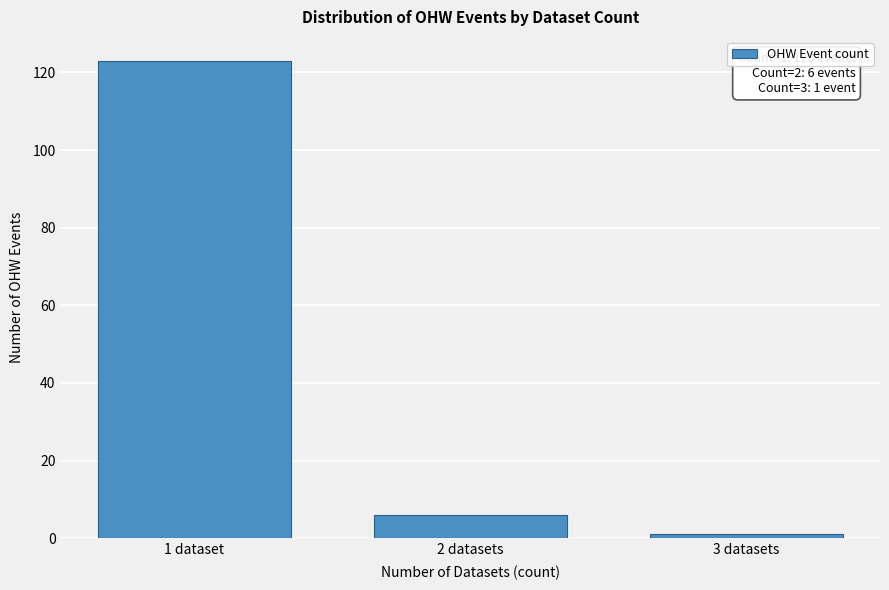

Reading left to right, extract all data points from this chart.

1 dataset=123	2 datasets=6	3 datasets=1